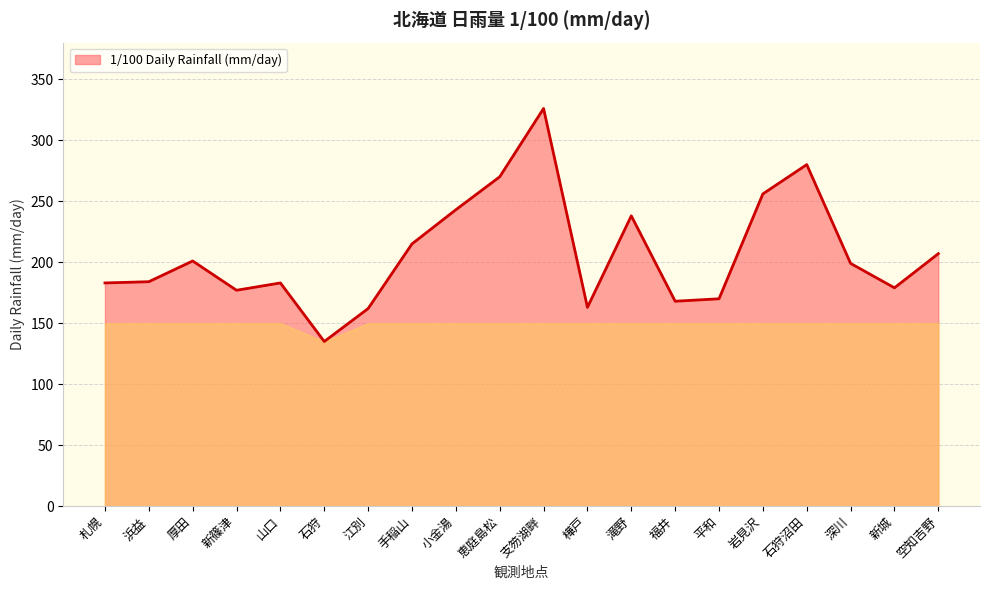

How many distinct data groups are displayed?

1